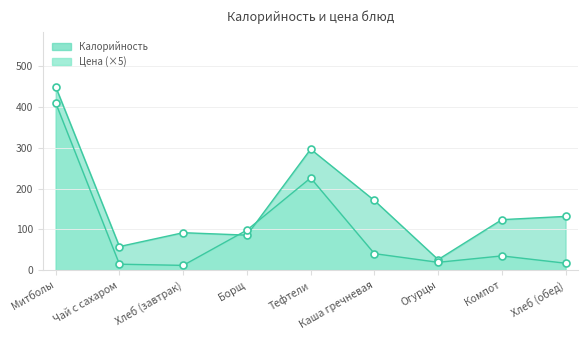

Reading left to right, extract all data points from this chart.

Калорийность: 450.0	58.0	92.0	86.0	297.0	171.0	26.0	124.0	132.0
Цена (×5): 410.3	14.7	11.8	98.4	226.4	40.7	19.3	35.0	17.1